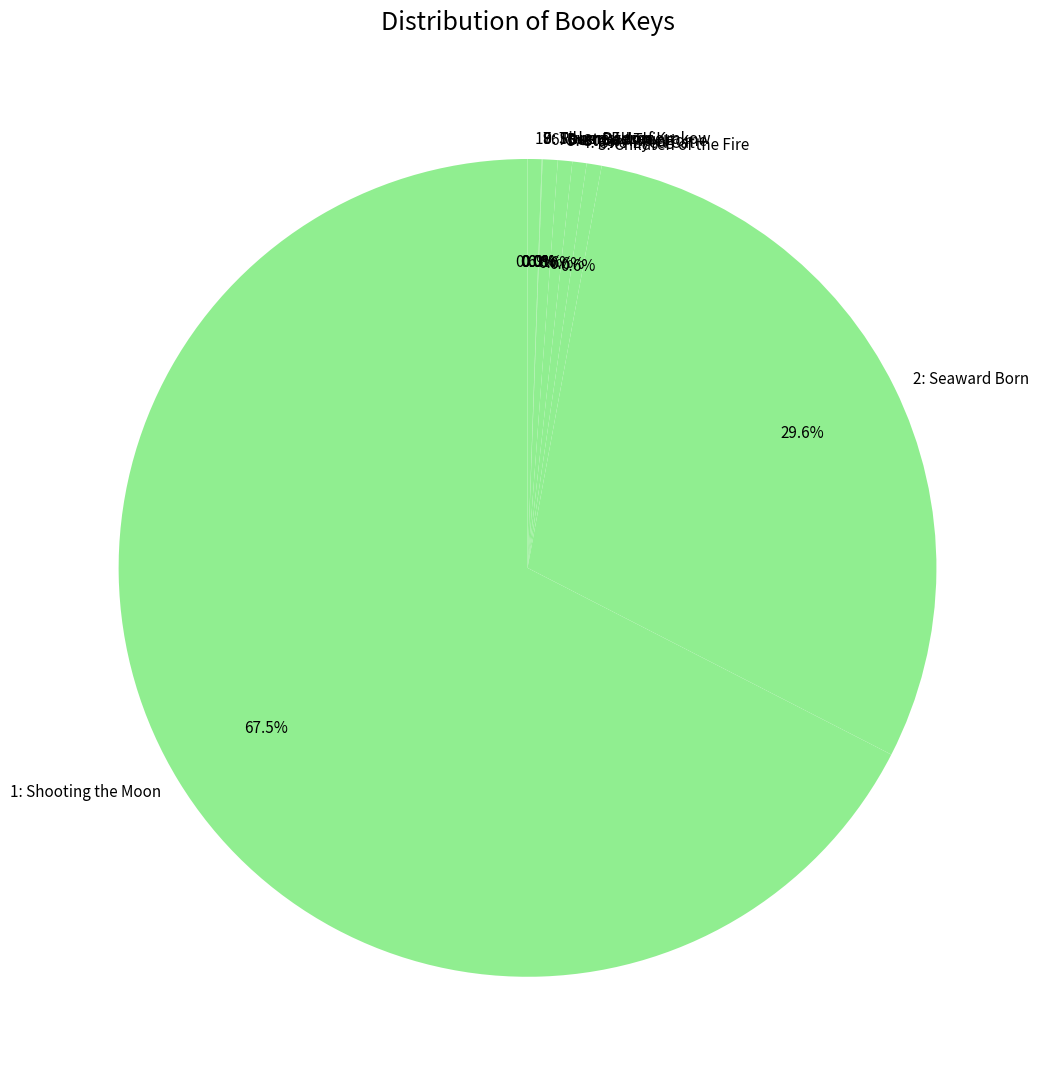

What percentage is the 6: Best Bad Thing slice, to the nearest percent?

1%